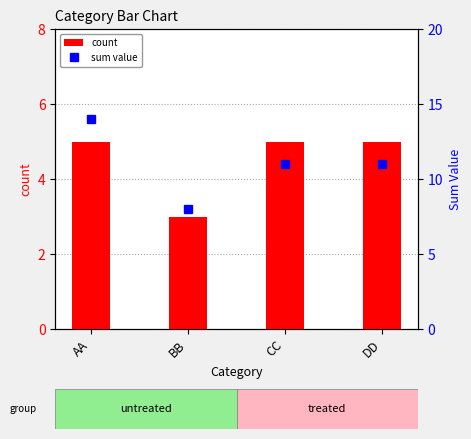

Is it true that sum value equals 14 at AA?

True